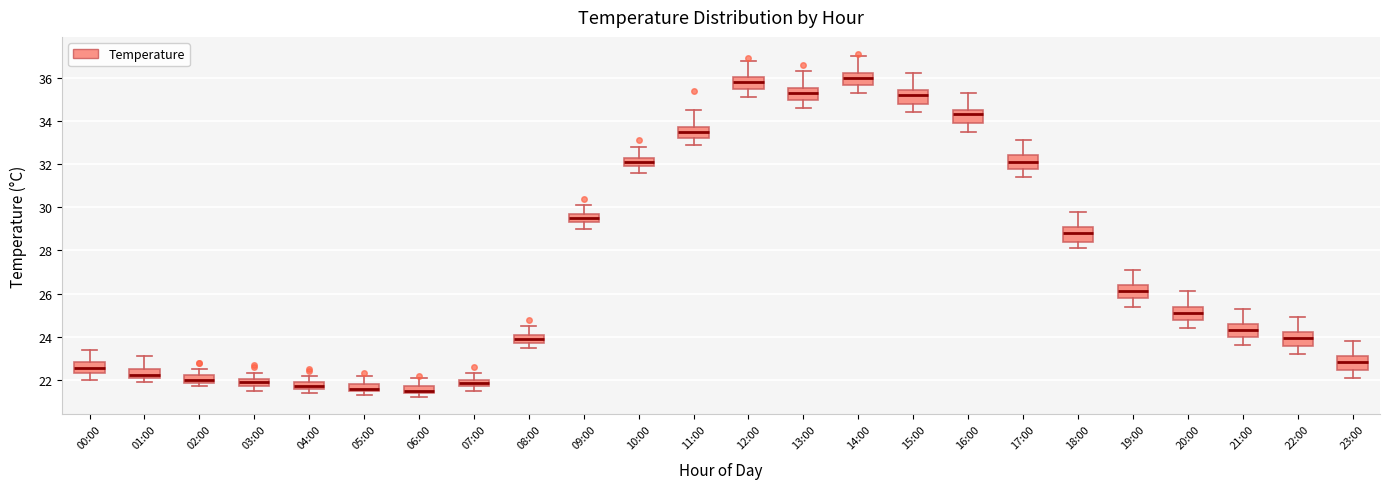

Reading left to right, read every box against the y-axis: the position of its median line, the range the box covers, and the ends of its whiskers. The values are not printed on the chart, so give them approximately, as read against the axis.

00:00: median 22.6, box 22.4 to 22.8, whiskers 22.0 to 23.4
01:00: median 22.2, box 22.0 to 22.6, whiskers 22.0 (just below the box's lower edge) to 23.2
02:00: median 22.0, box 21.8 to 22.2, whiskers 21.8 (just below the box's lower edge) to 22.6
03:00: median 22.0 (inside the box), box 21.8 to 22.0, whiskers 21.6 to 22.4
04:00: median 21.8, box 21.6 to 22.0, whiskers 21.4 to 22.2
05:00: median 21.6, box 21.4 to 21.8, whiskers 21.4 (below the box's lower edge) to 22.2
06:00: median 21.6, box 21.4 to 21.8, whiskers 21.2 to 22.2
07:00: median 21.8 (inside the box), box 21.8 to 22.0, whiskers 21.6 to 22.4
08:00: median 24.0, box 23.8 to 24.2, whiskers 23.6 to 24.6
09:00: median 29.6, box 29.4 to 29.8, whiskers 29.0 to 30.2
10:00: median 32.2, box 32.0 to 32.4, whiskers 31.6 to 32.8
11:00: median 33.6, box 33.2 to 33.8, whiskers 33.0 to 34.6
12:00: median 35.8, box 35.4 to 36.0, whiskers 35.2 to 36.8
13:00: median 35.4, box 35.0 to 35.6, whiskers 34.6 to 36.4
14:00: median 36.0, box 35.6 to 36.2, whiskers 35.4 to 37.0
15:00: median 35.2, box 34.8 to 35.4, whiskers 34.4 to 36.2
16:00: median 34.4, box 34.0 to 34.6, whiskers 33.6 to 35.4
17:00: median 32.2, box 31.8 to 32.4, whiskers 31.4 to 33.2
18:00: median 28.8, box 28.4 to 29.2, whiskers 28.2 to 29.8
19:00: median 26.2, box 25.8 to 26.4, whiskers 25.4 to 27.2
20:00: median 25.2, box 24.8 to 25.4, whiskers 24.4 to 26.2
21:00: median 24.4, box 24.0 to 24.6, whiskers 23.6 to 25.4
22:00: median 24.0, box 23.6 to 24.2, whiskers 23.2 to 25.0
23:00: median 22.8, box 22.4 to 23.2, whiskers 22.2 to 23.8